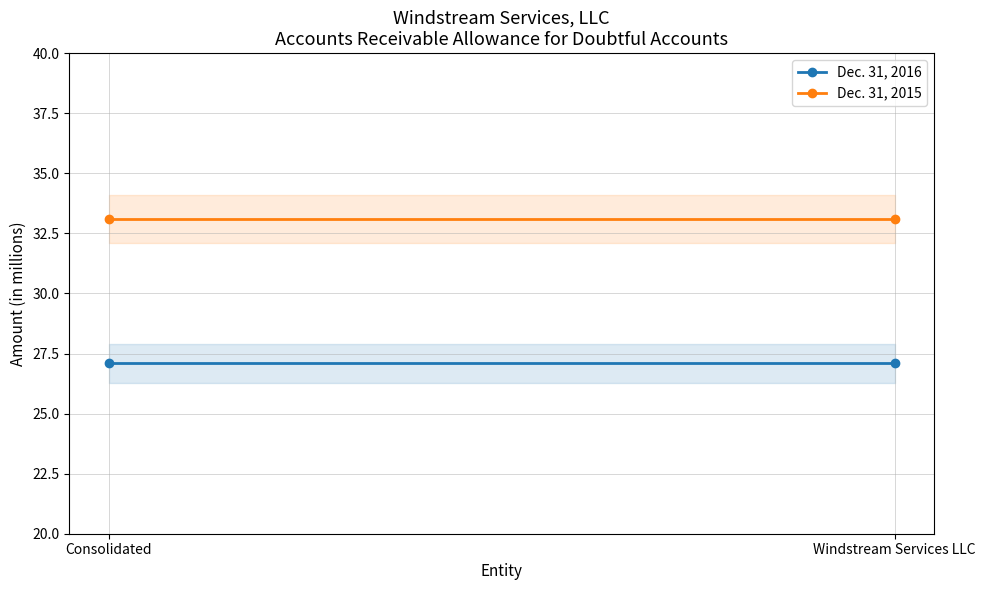

What is the value of the Dec. 31, 2016 point at the 2nd from the left?

27.1